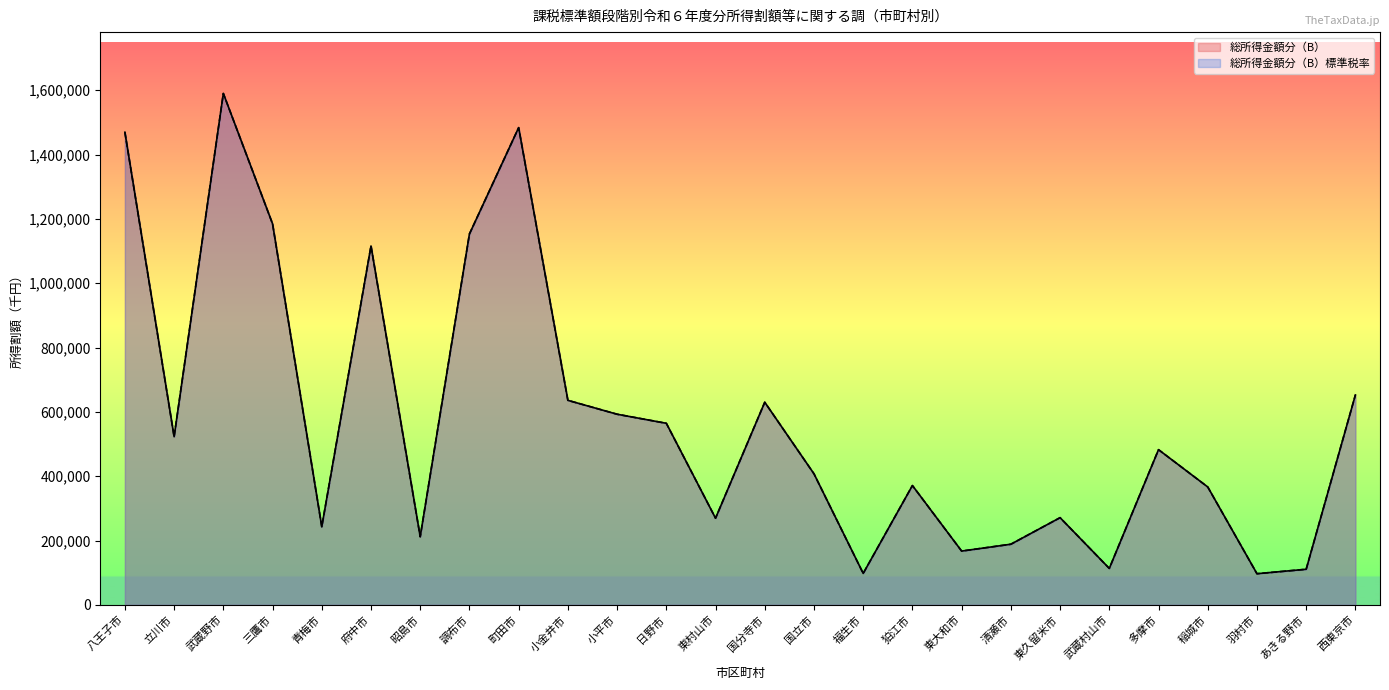

How many lines are shown in the chart?

2